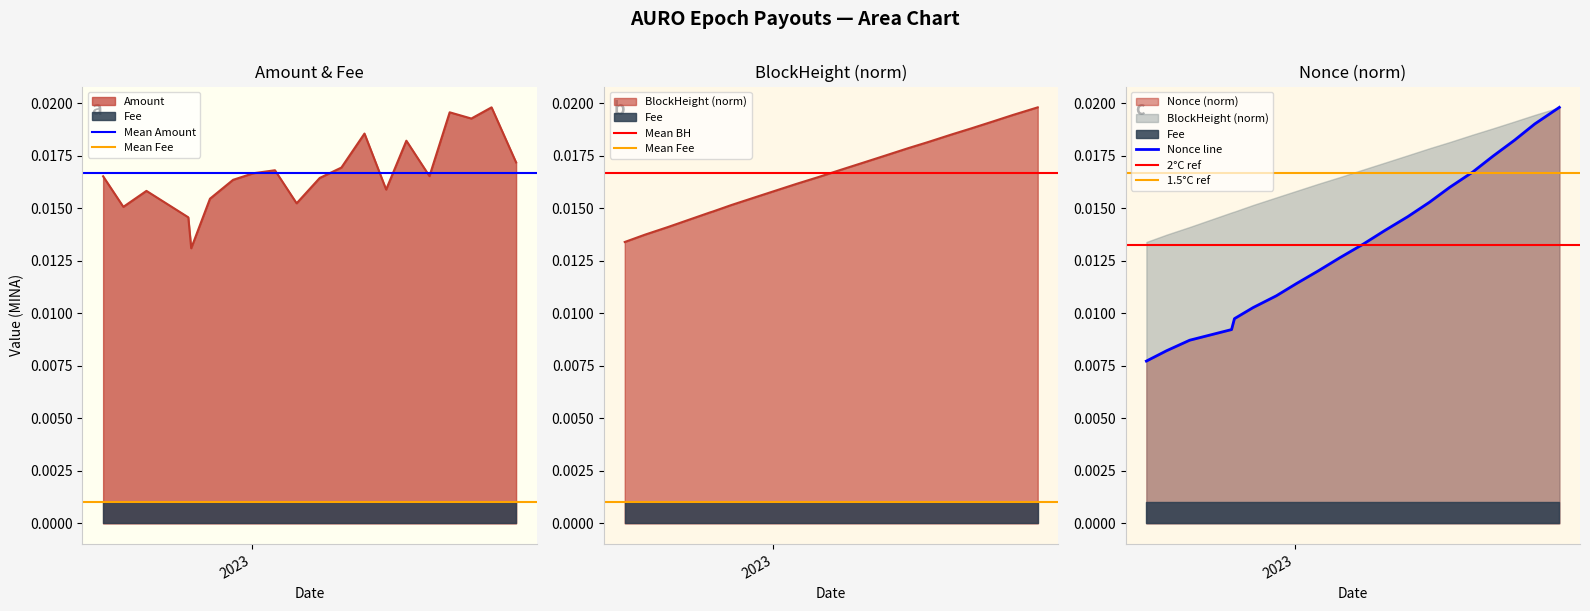

The chart shows a value of 0.0 at 2023-05-04. True or false?

True